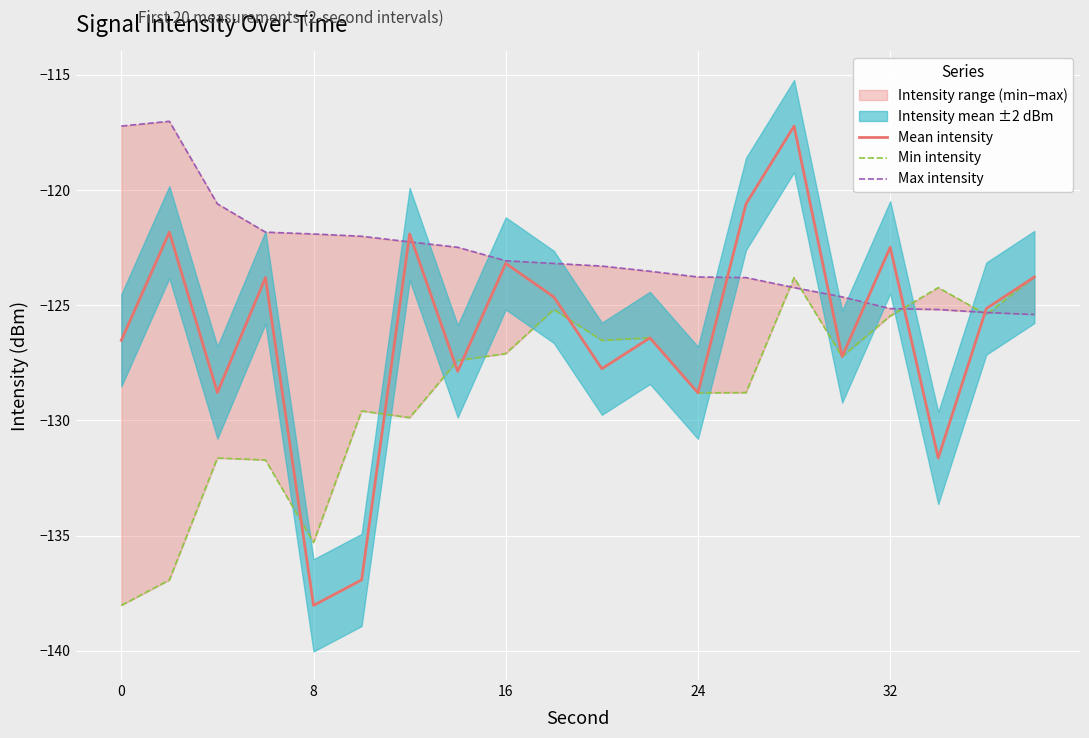

What is the maximum value for Mean intensity?

-117.2